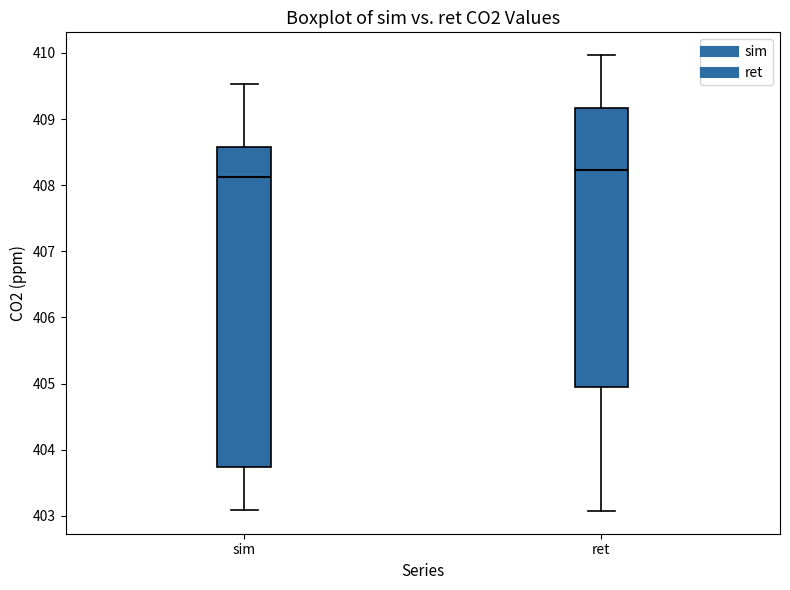

Comparing the boxes themselves (not the whiskers), which one is the tallest?

sim